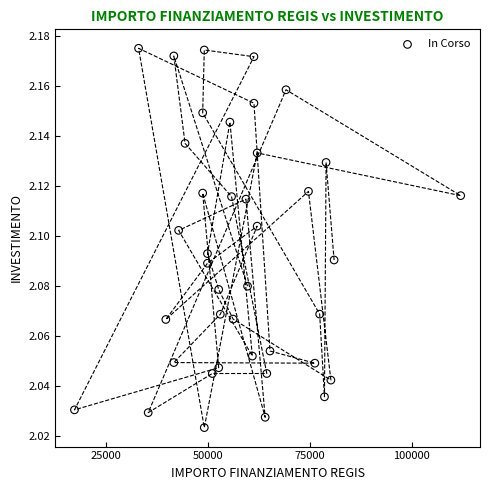

What is the range of X values (max minus min)?

94665.7